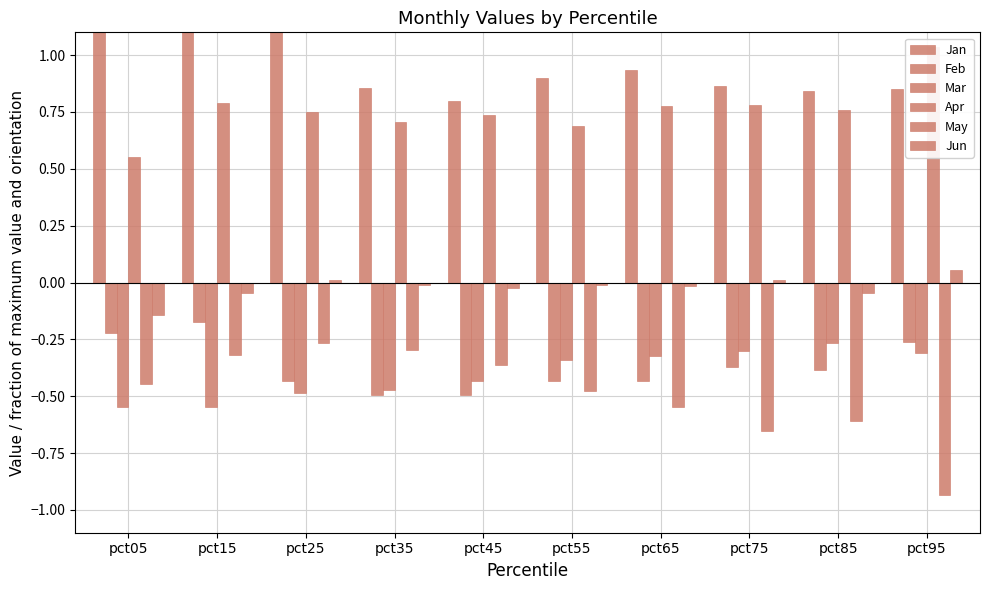

What is the sum of the Mar values at pct65 and pct05?

-0.9